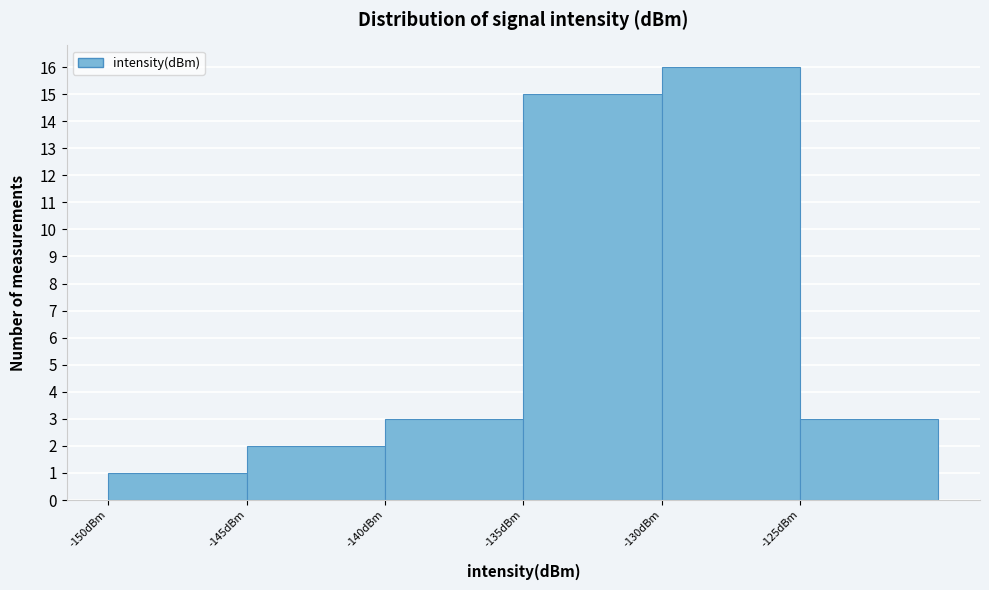

Which range on the x-axis has the tallest bar?

-130 to -125